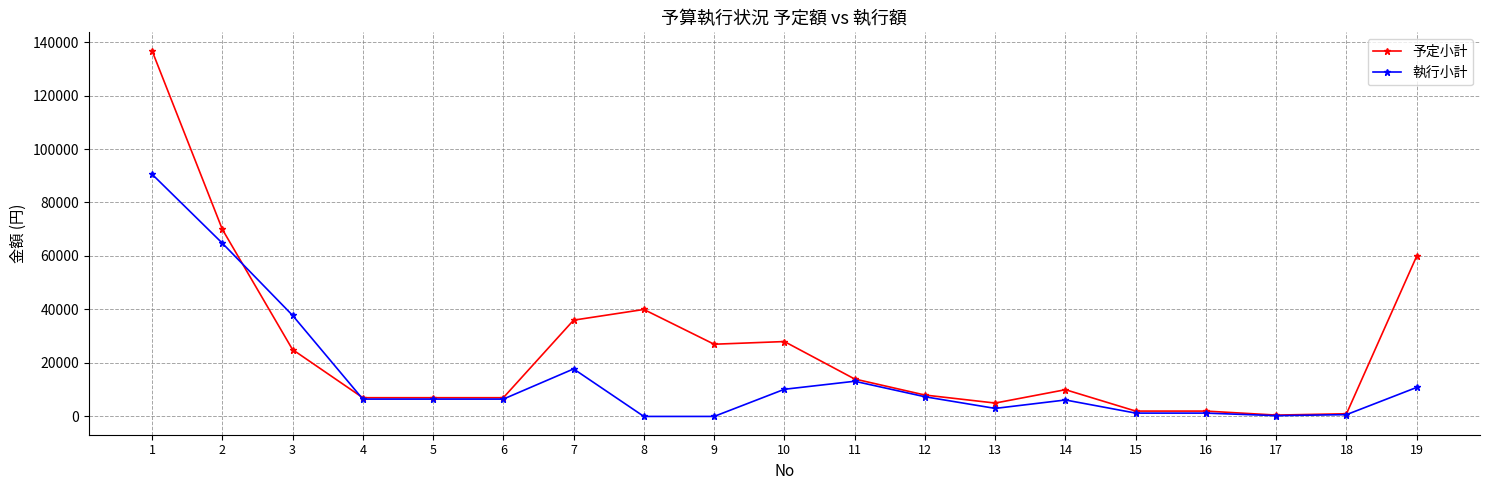

List the series in order of their overall mean, lowest first.

執行小計, 予定小計